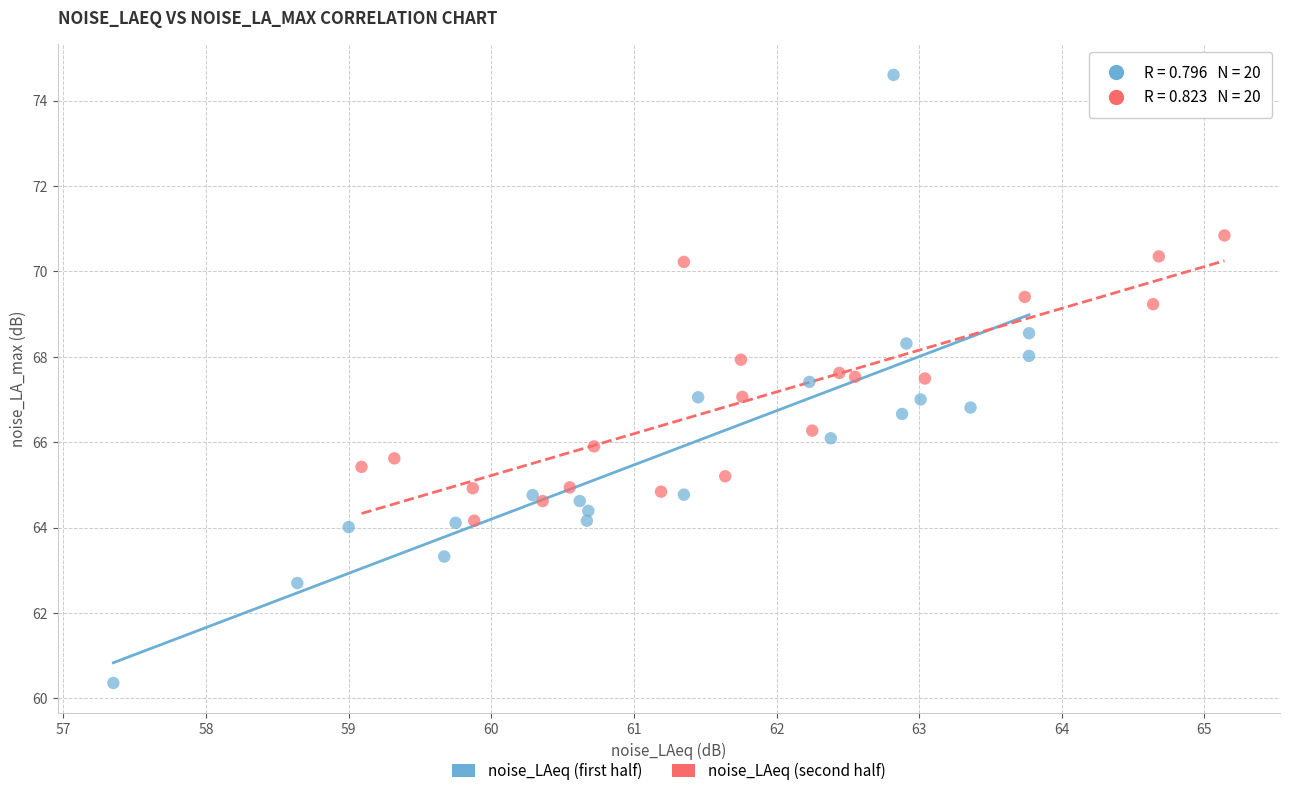

Which series has the largest Y range (max minus min)?

noise_LAeq (first half)